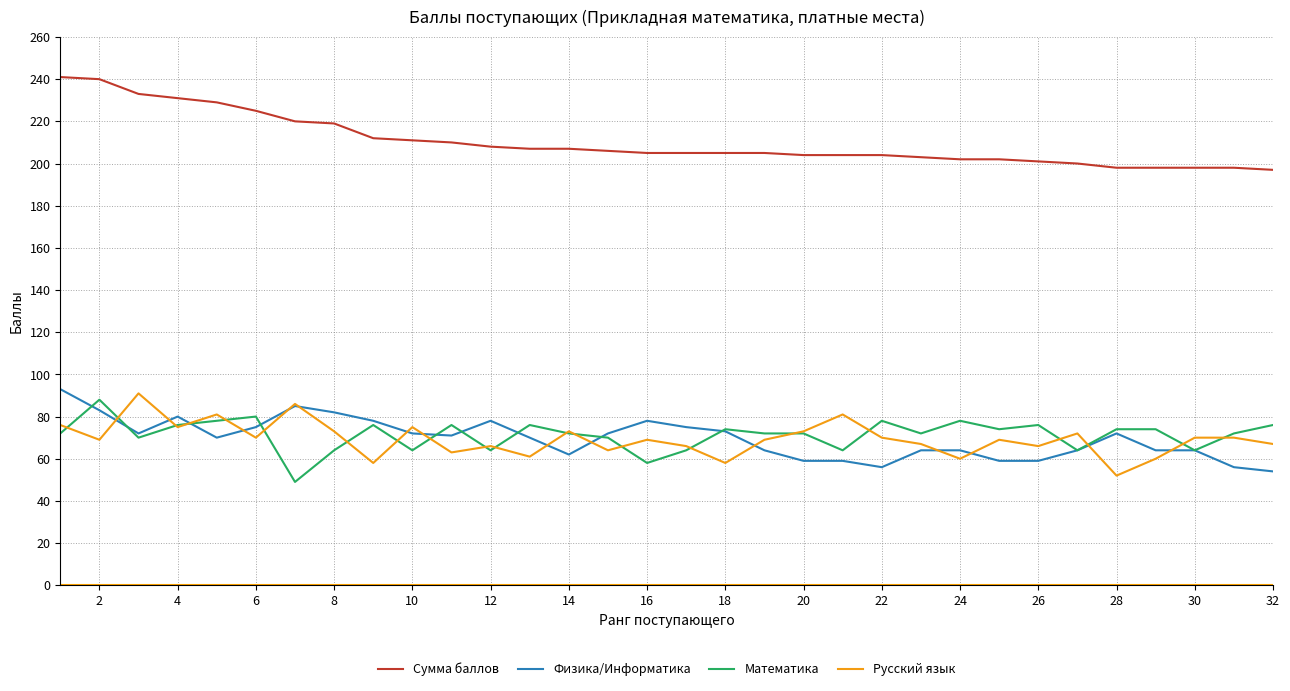

True or false: Сумма баллов and Русский язык cross at least once.

False